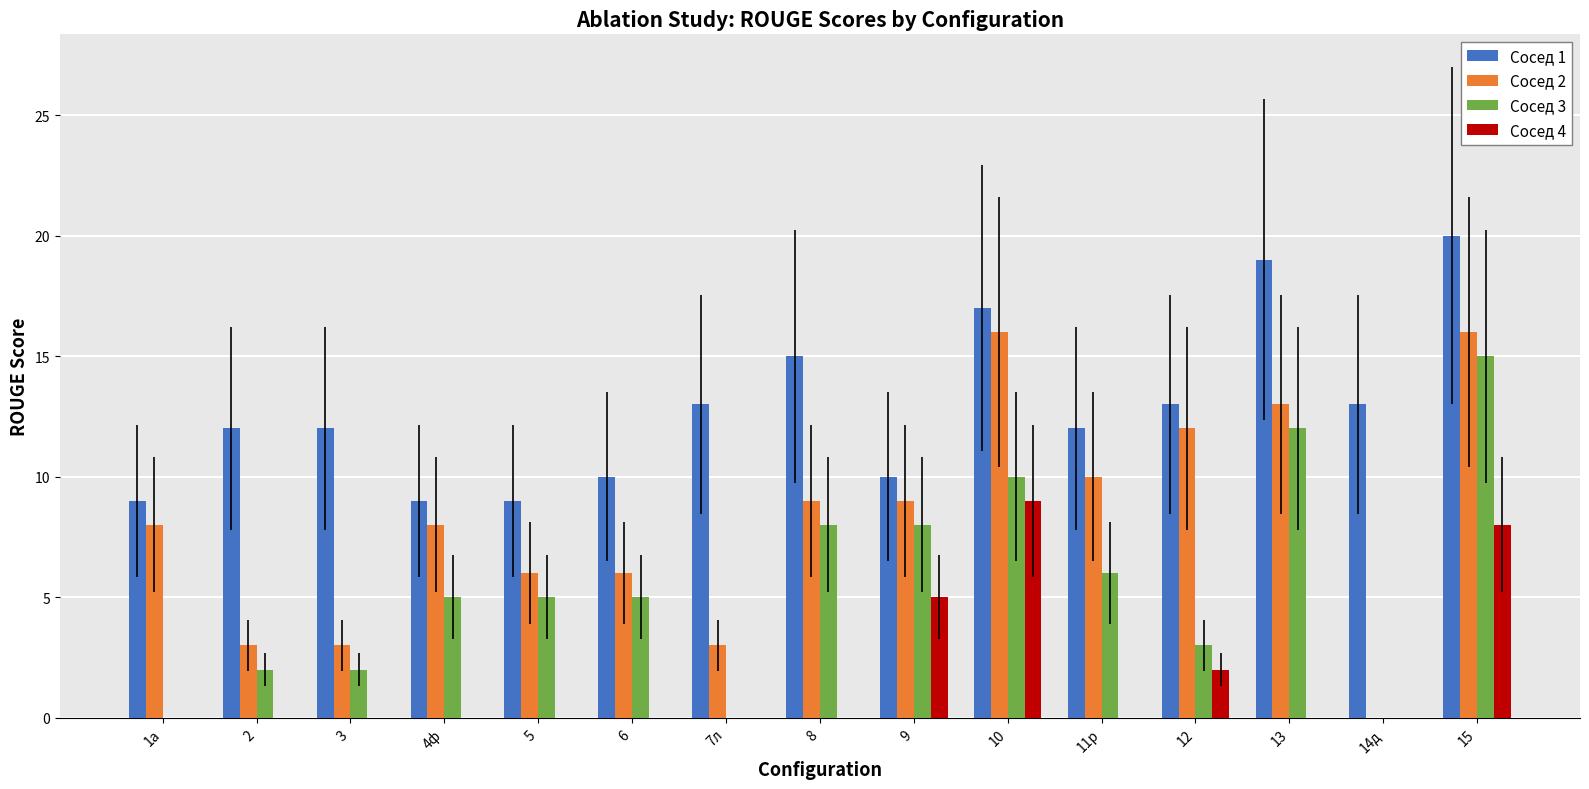

Reading left to right, extract all data points from this chart.

Сосед 1: 1а=9	2=12	3=12	4ф=9	5=9	6=10	7л=13	8=15	9=10	10=17	11р=12	12=13	13=19	14д=13	15=20
Сосед 2: 1а=8	2=3	3=3	4ф=8	5=6	6=6	7л=3	8=9	9=9	10=16	11р=10	12=12	13=13	14д=0	15=16
Сосед 3: 1а=0	2=2	3=2	4ф=5	5=5	6=5	7л=0	8=8	9=8	10=10	11р=6	12=3	13=12	14д=0	15=15
Сосед 4: 1а=0	2=0	3=0	4ф=0	5=0	6=0	7л=0	8=0	9=5	10=9	11р=0	12=2	13=0	14д=0	15=8